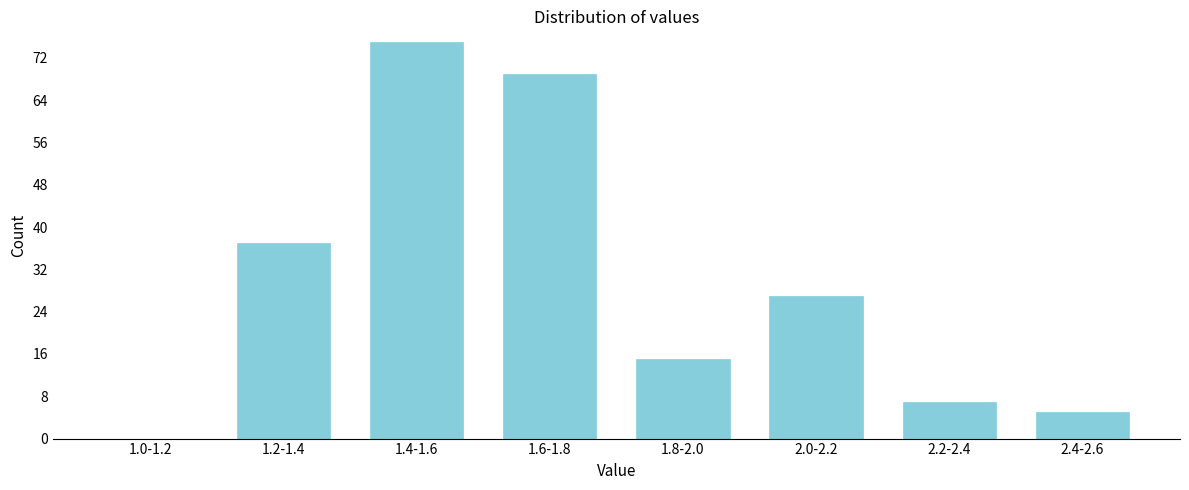

Reading right to left, transcribe all the data shown in this chart.

2.4-2.6=5	2.2-2.4=7	2.0-2.2=27	1.8-2.0=15	1.6-1.8=69	1.4-1.6=75	1.2-1.4=37	1.0-1.2=0